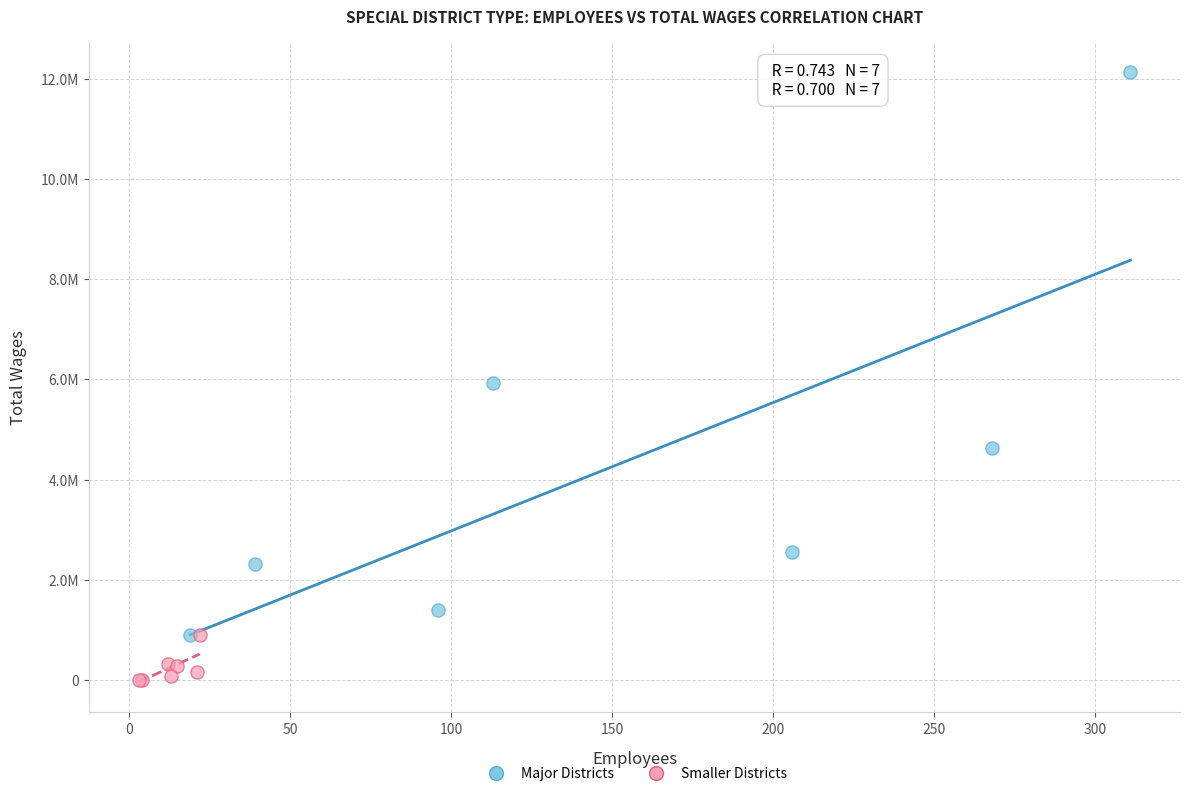

Which series has the largest Y range (max minus min)?

Major Districts